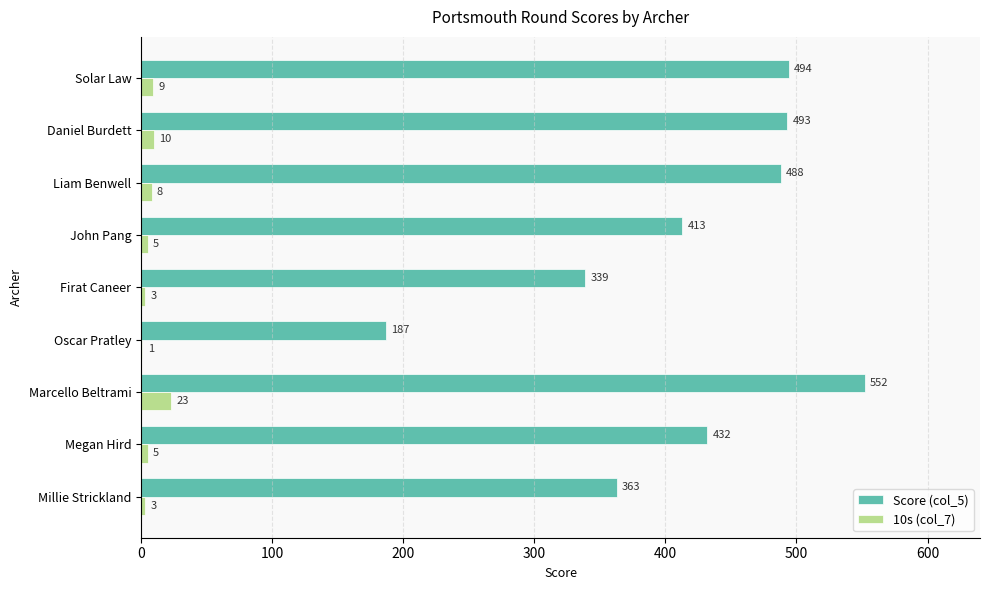

Between Daniel Burdett and Megan Hird, which series saw the biggest shift?

Score (col_5)